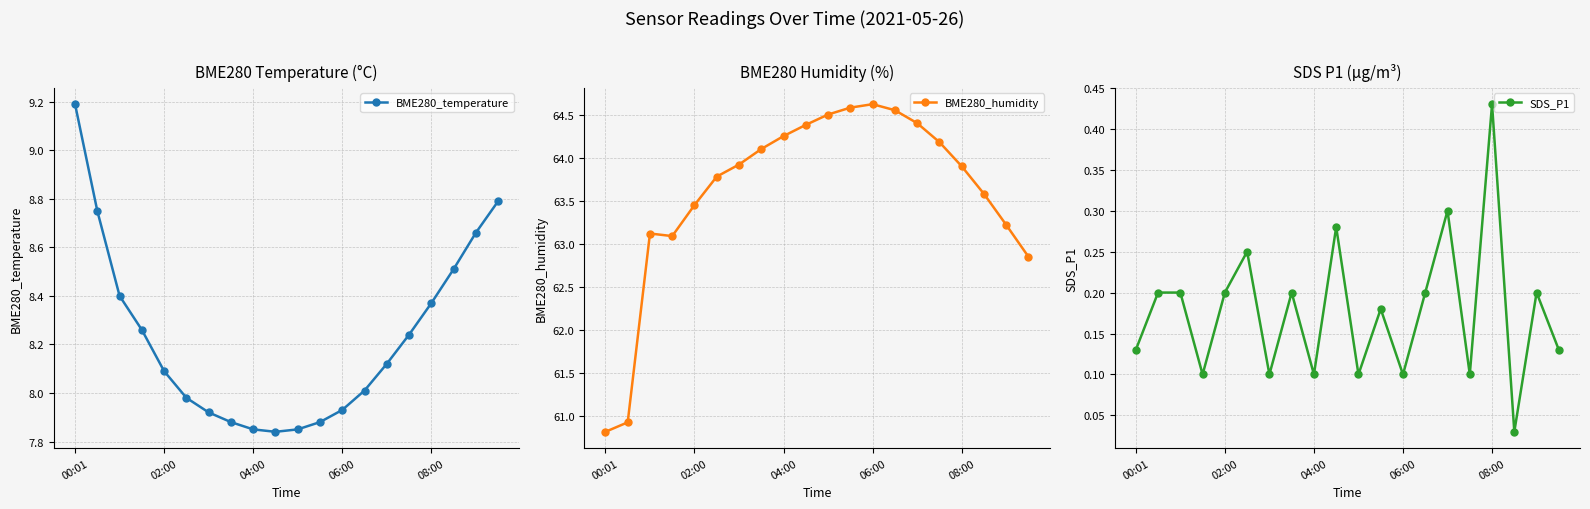

Which category has the highest value in the BME280_temperature series?

00:01